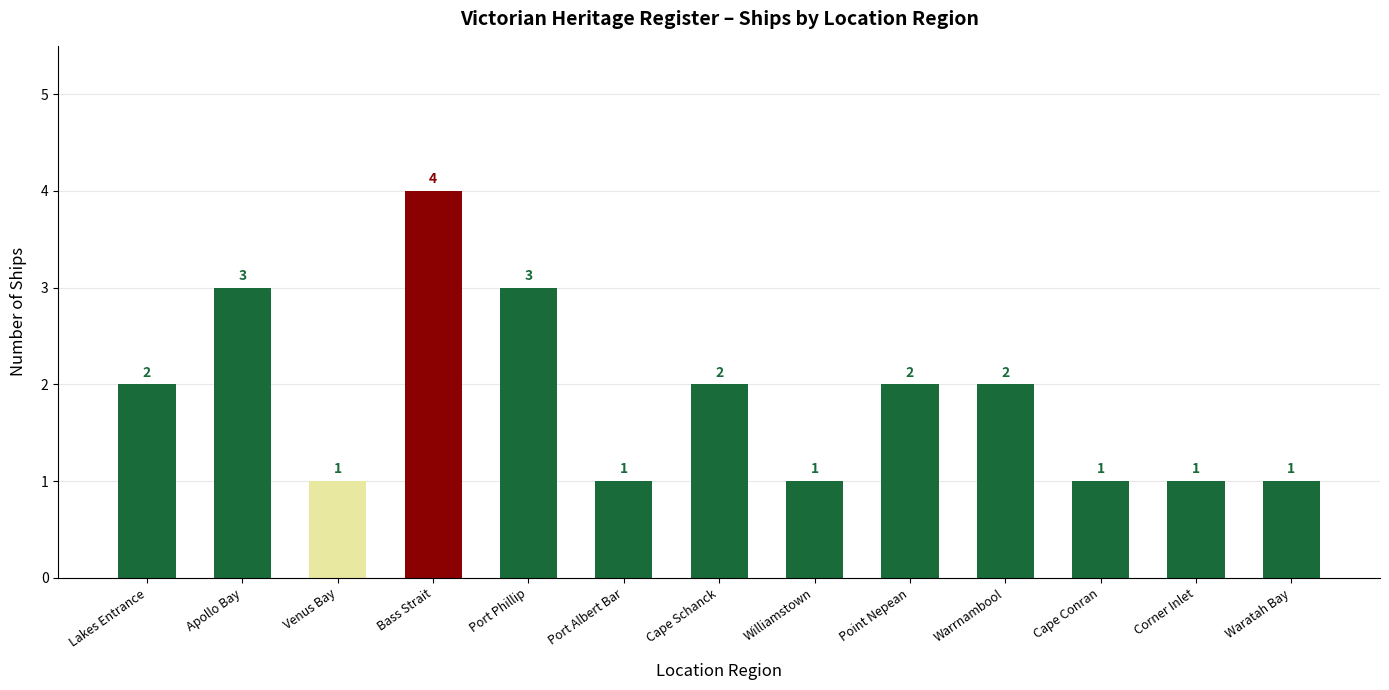

Approximately how many times larger is the value at Bass Strait compared to Port Albert Bar?

4.0